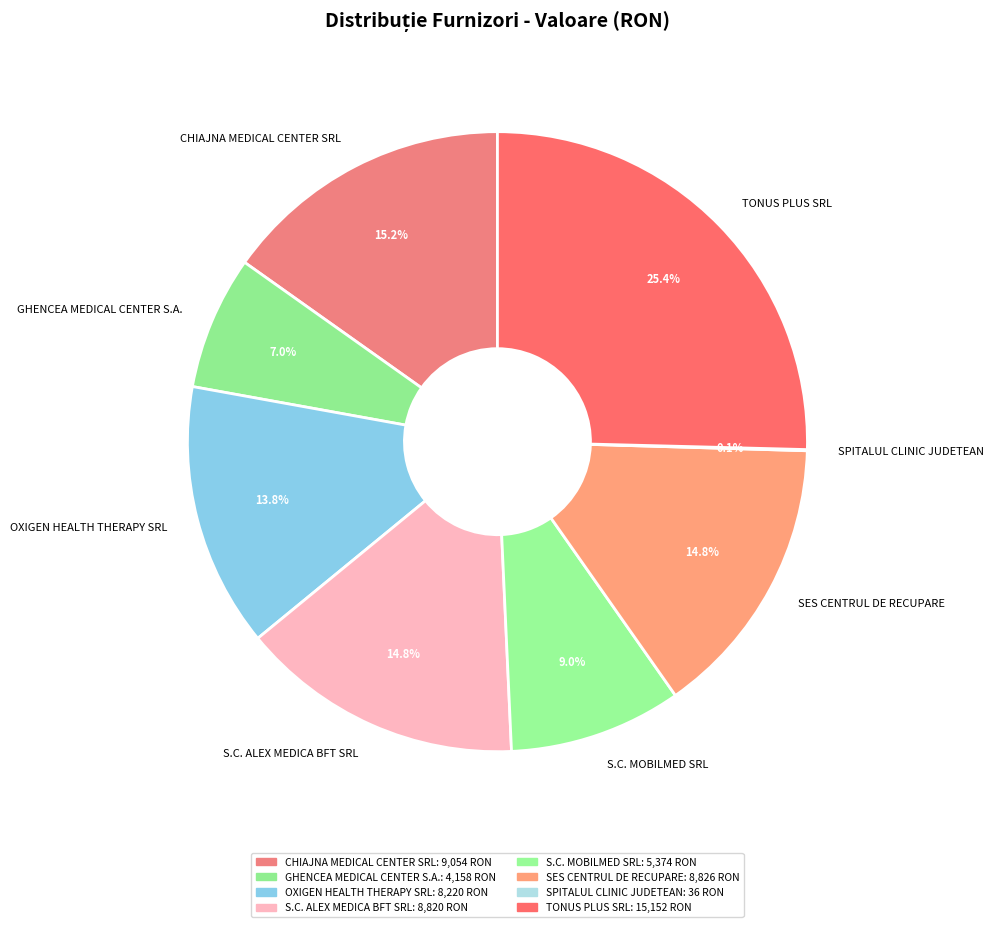

To the nearest percent, what is the difference between the S.C. MOBILMED SRL and GHENCEA MEDICAL CENTER S.A. slice percentages?

2%